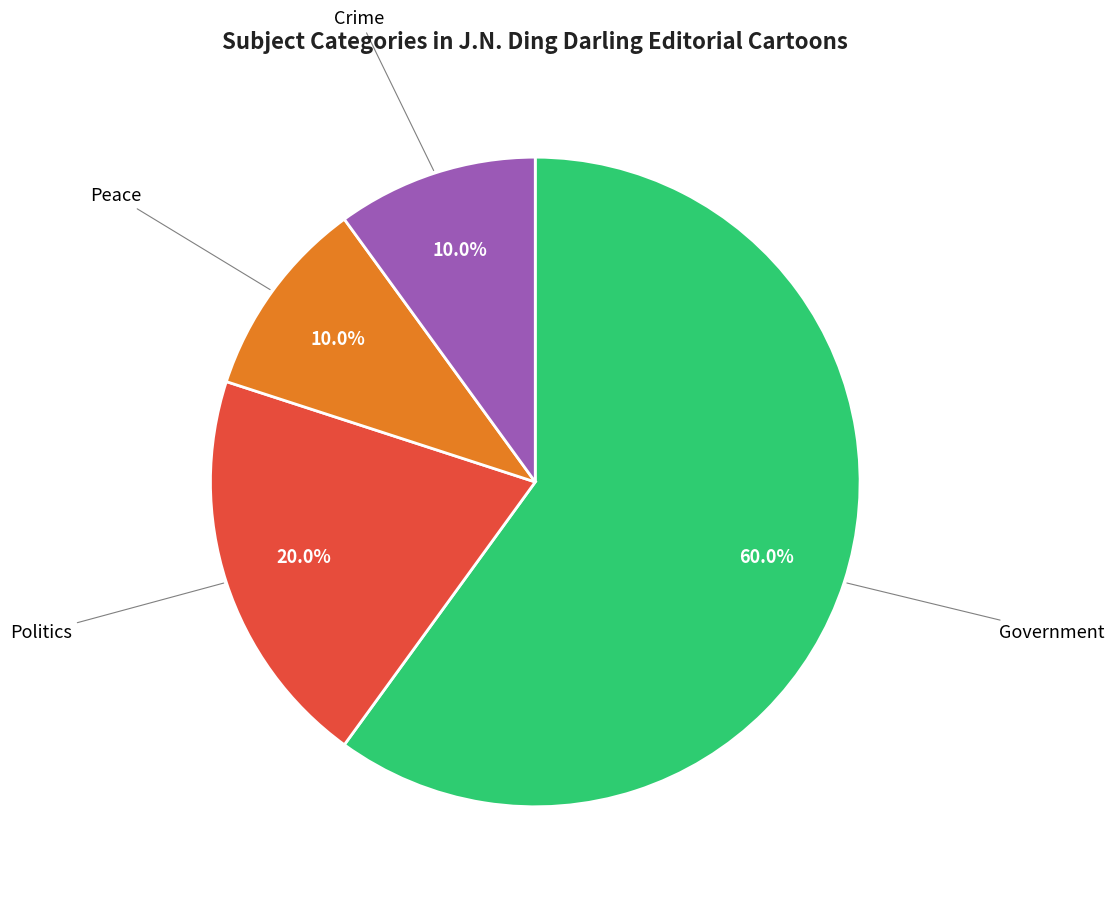

Which category accounts for the majority?

Government